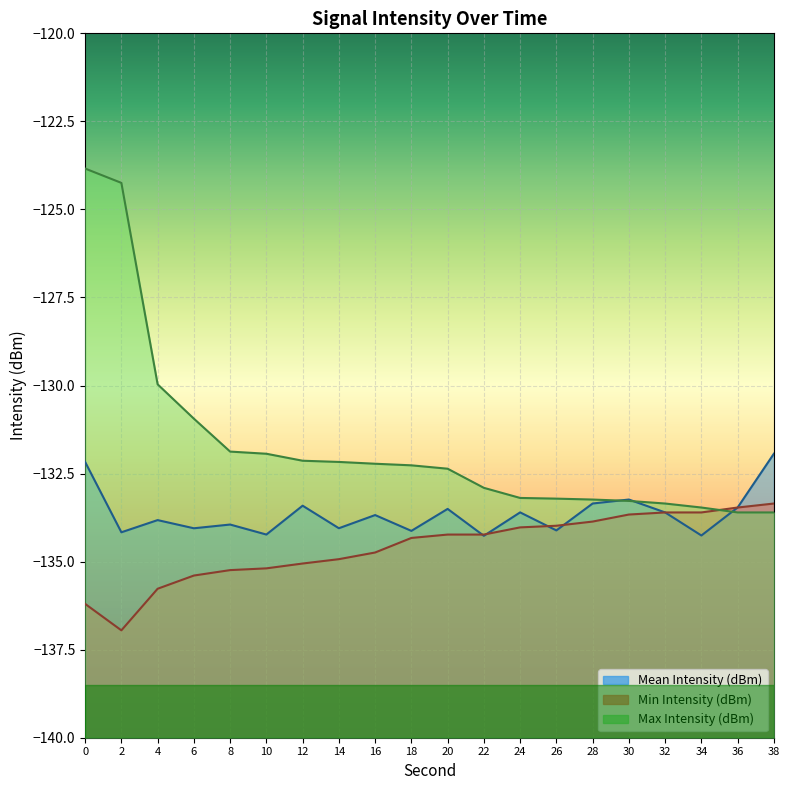

What is the total value across all series at 8?

-401.1